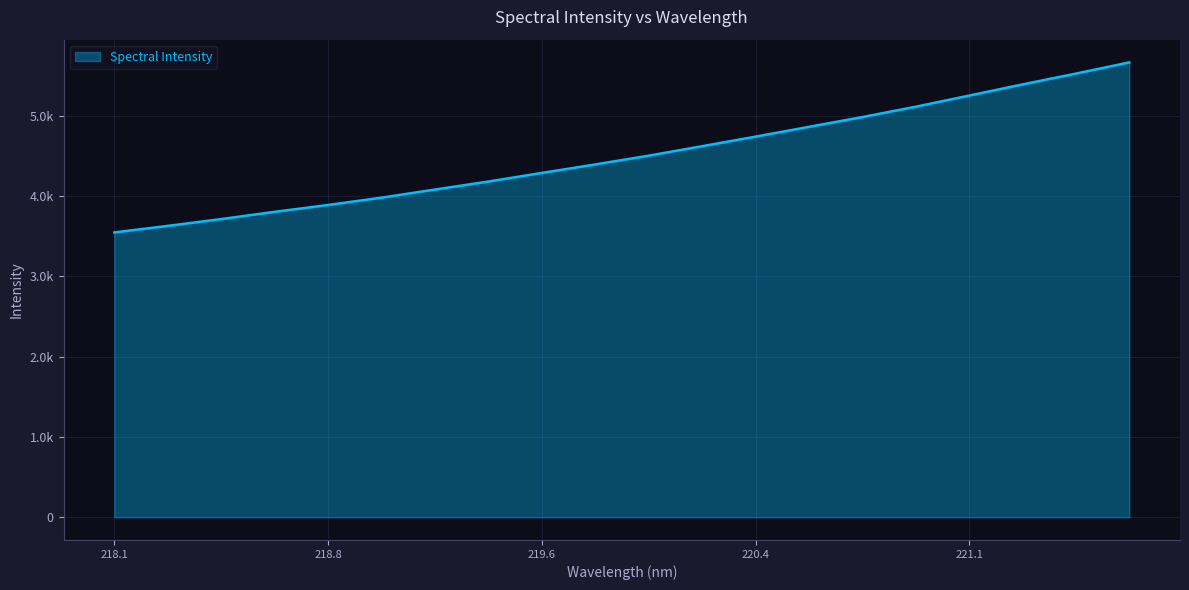

Does the chart display data point markers on the line(s)?

No